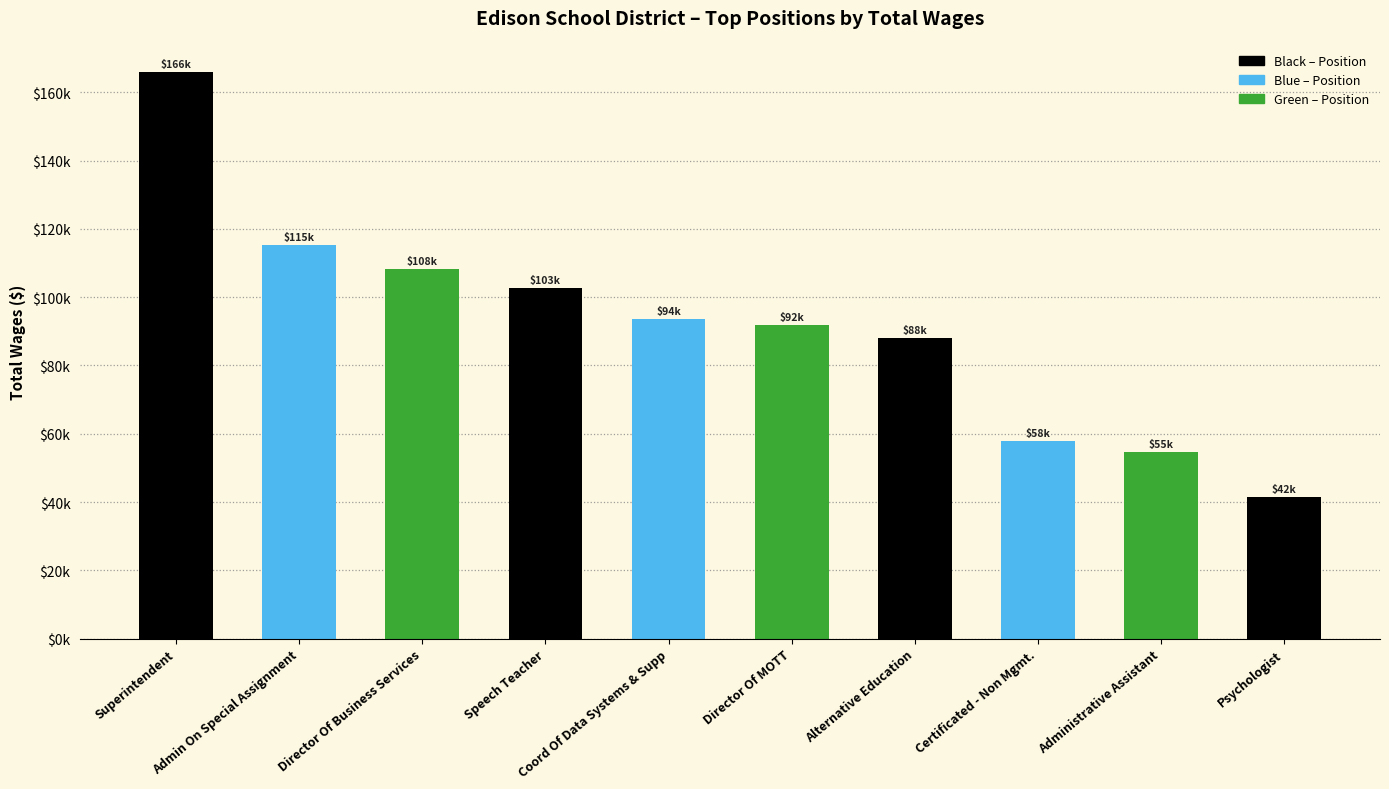

What is the change in value from Superintendent to Alternative Education?

-77883